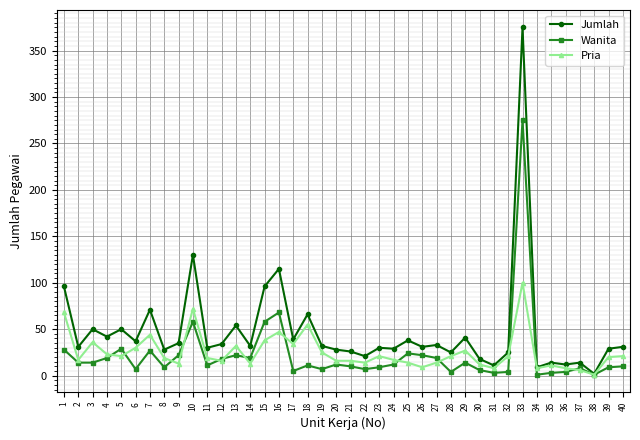

What is the sum of the Pria values at 1 and 32?

89